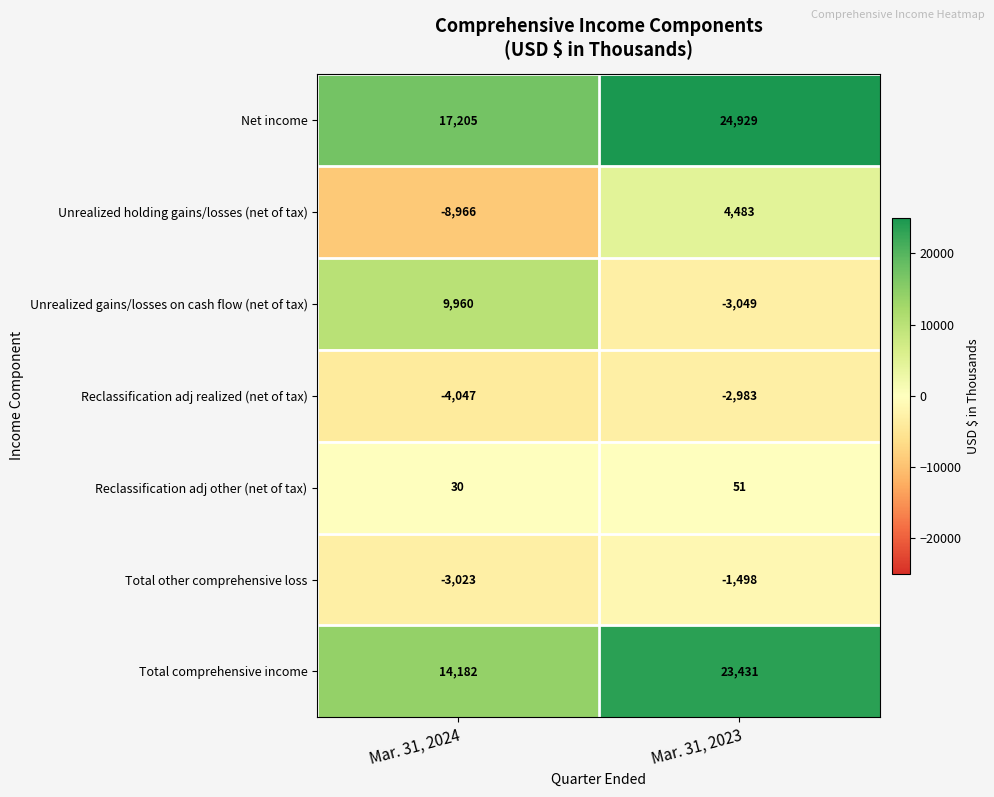

Reading left to right, transcribe all the data shown in this chart.

Net income: Mar. 31, 2024=17205	Mar. 31, 2023=24929
Unrealized holding gains/losses (net of tax): Mar. 31, 2024=-8966	Mar. 31, 2023=4483
Unrealized gains/losses on cash flow (net of tax): Mar. 31, 2024=9960	Mar. 31, 2023=-3049
Reclassification adj realized (net of tax): Mar. 31, 2024=-4047	Mar. 31, 2023=-2983
Reclassification adj other (net of tax): Mar. 31, 2024=30	Mar. 31, 2023=51
Total other comprehensive loss: Mar. 31, 2024=-3023	Mar. 31, 2023=-1498
Total comprehensive income: Mar. 31, 2024=14182	Mar. 31, 2023=23431